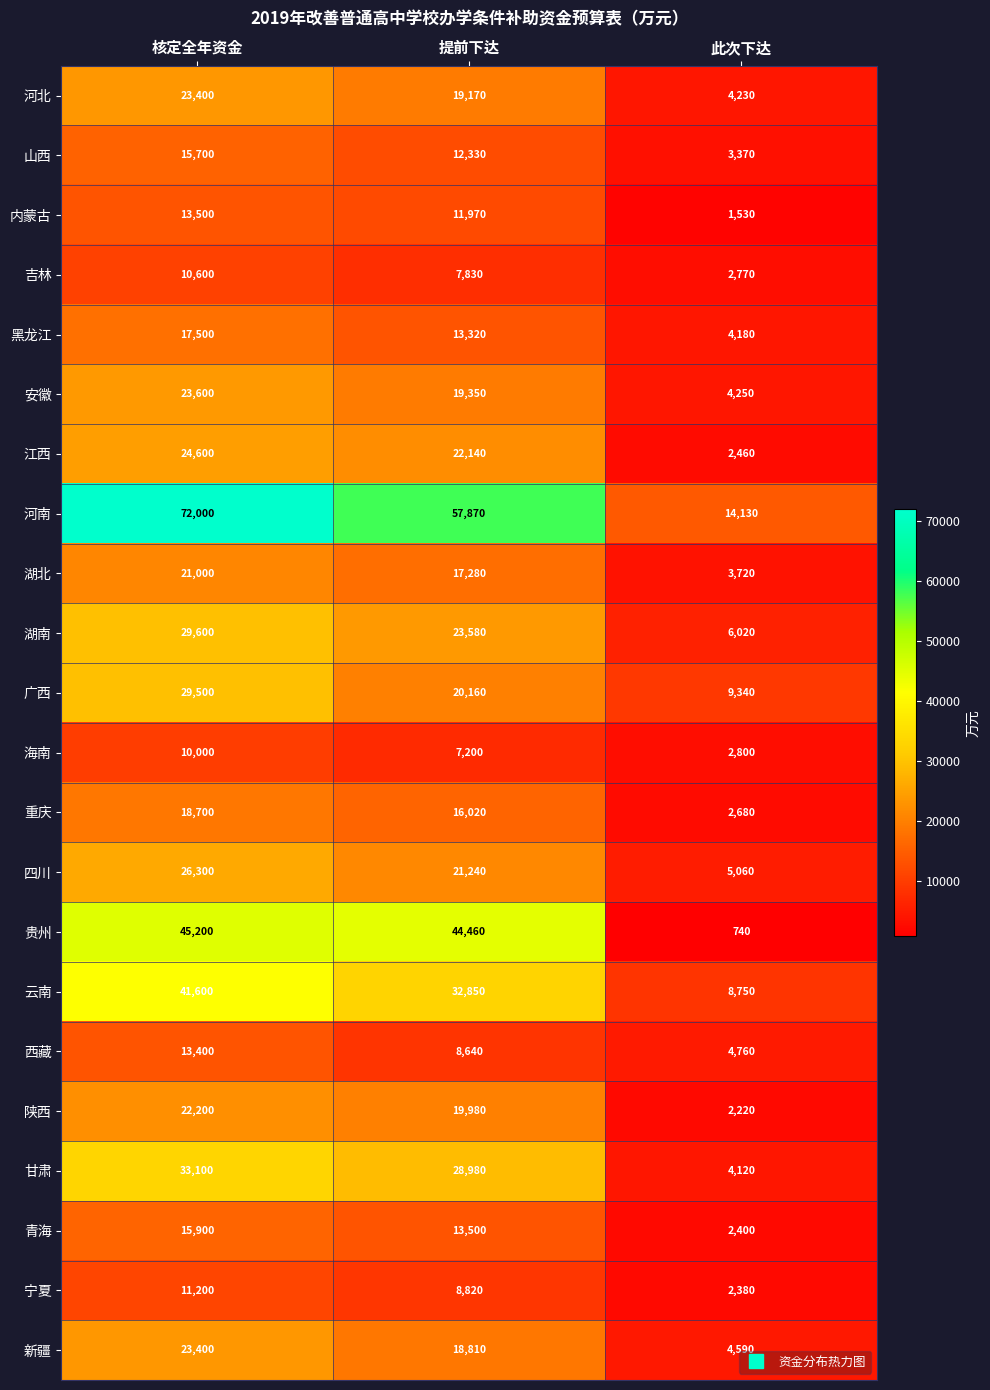

What is the approximate value of 广西 at 核定全年资金?

29500